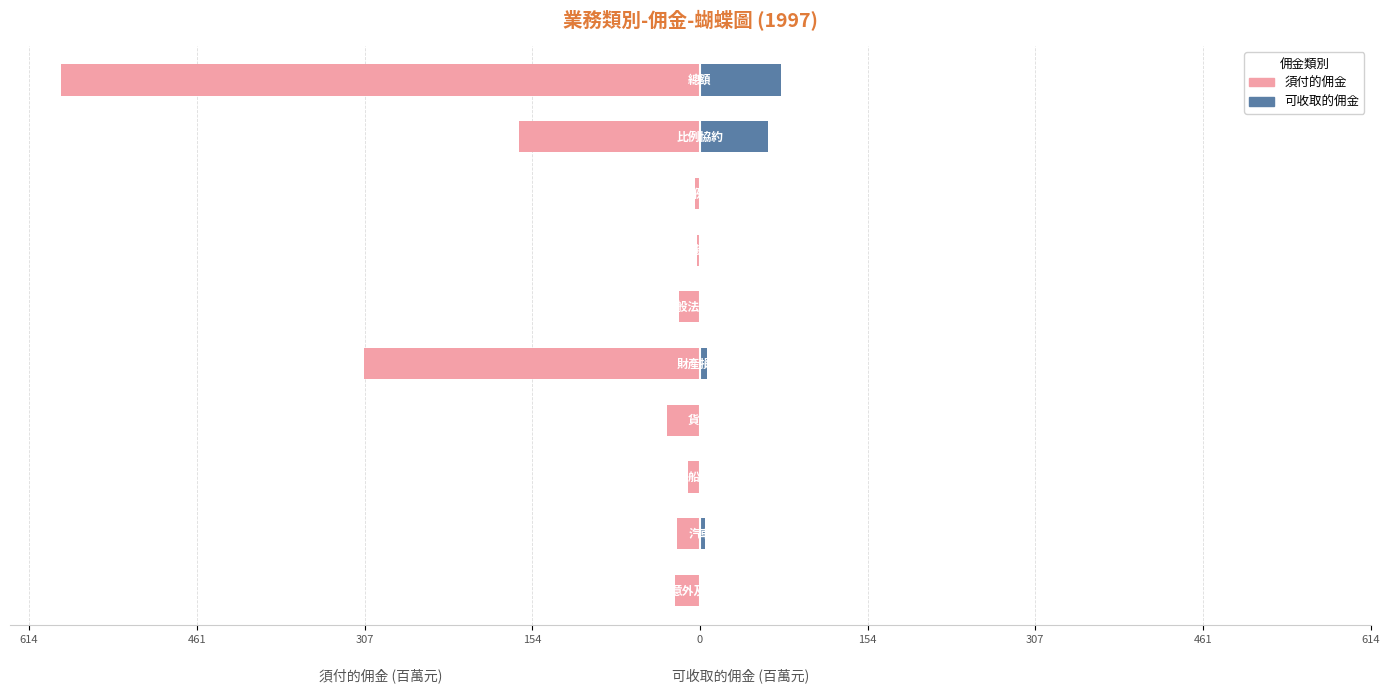

What are all the series names shown in the legend?

須付的佣金, 可收取的佣金